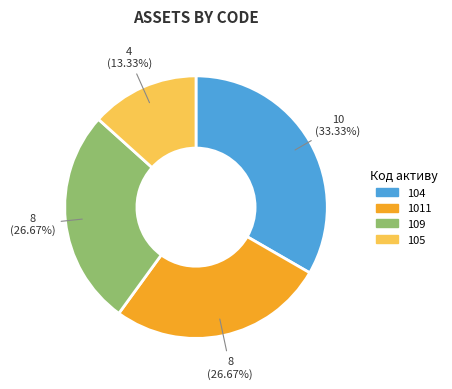

Is there any slice that represents more than half of the pie?

No